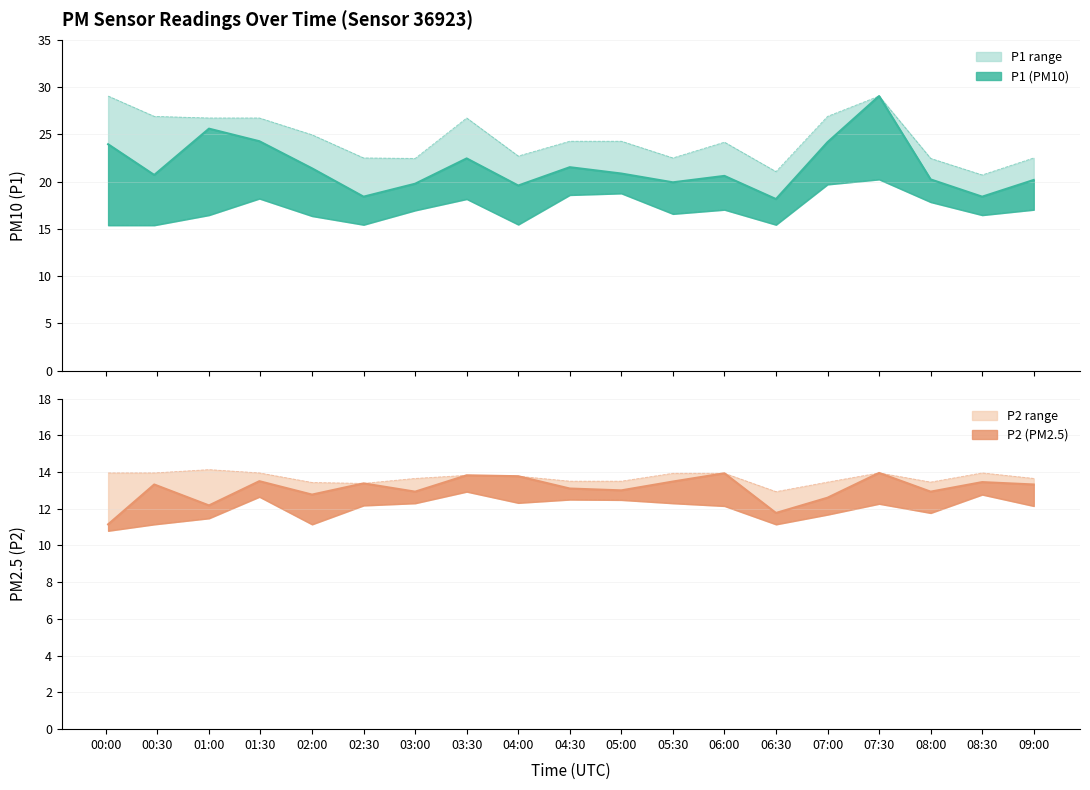

What value does the P2_upper series have at 07:30?

13.9